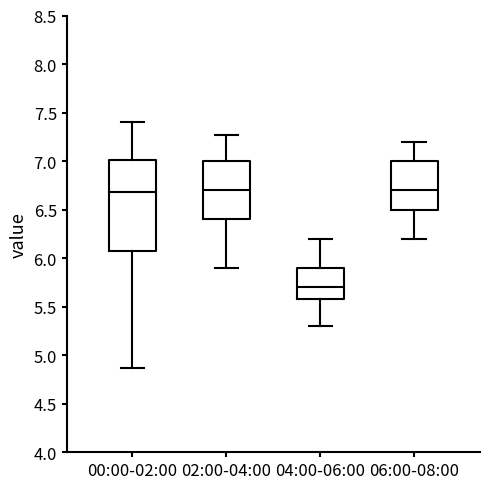

Comparing the boxes themselves (not the whiskers), which one is the tallest?

00:00-02:00